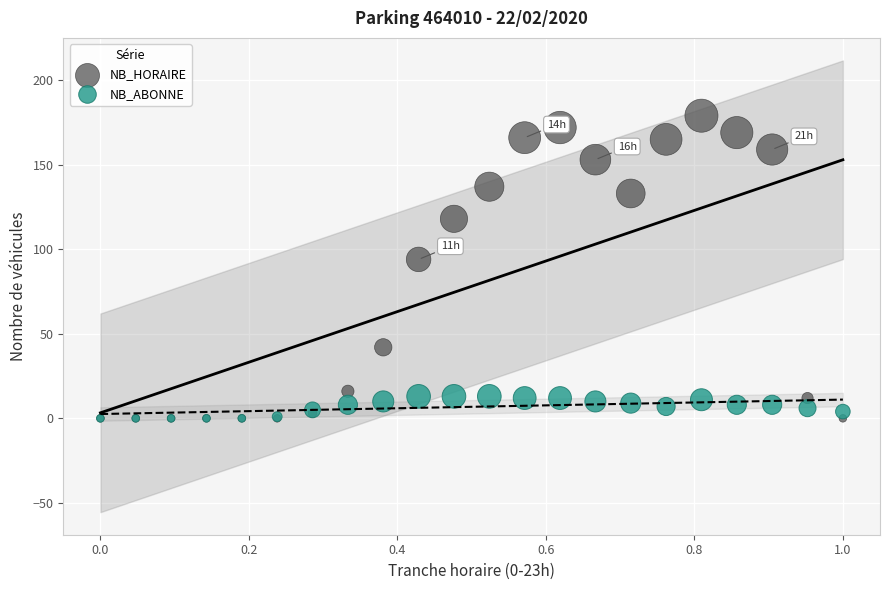

Across all series, what Y value is closest to 89?

94